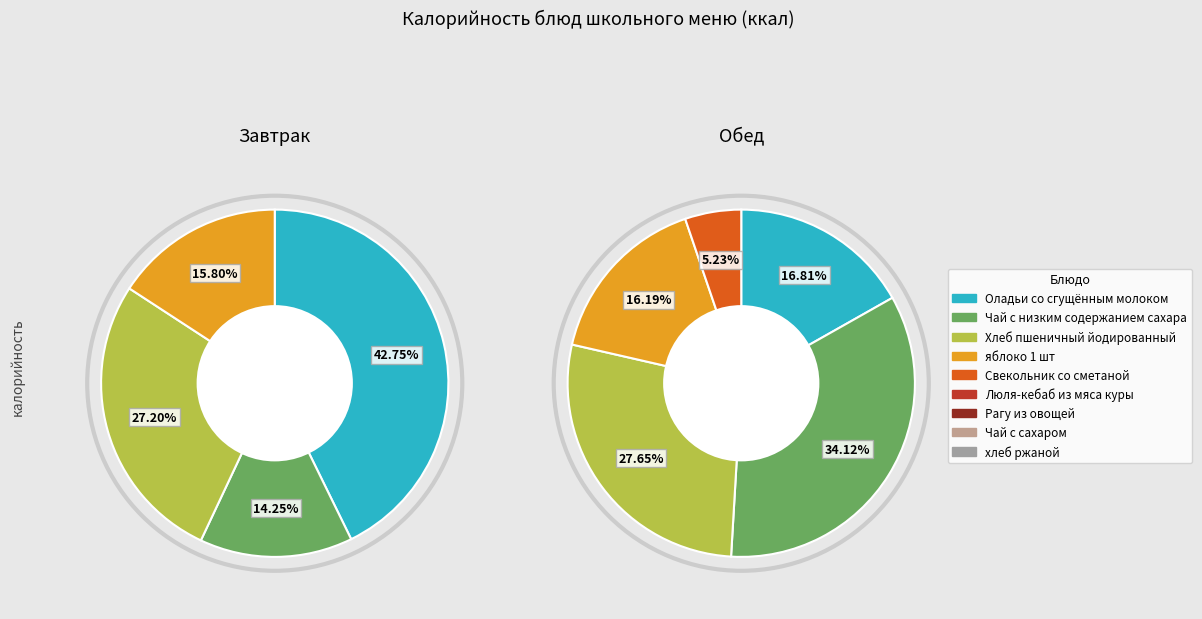

Is there any slice that represents more than half of the pie?

No